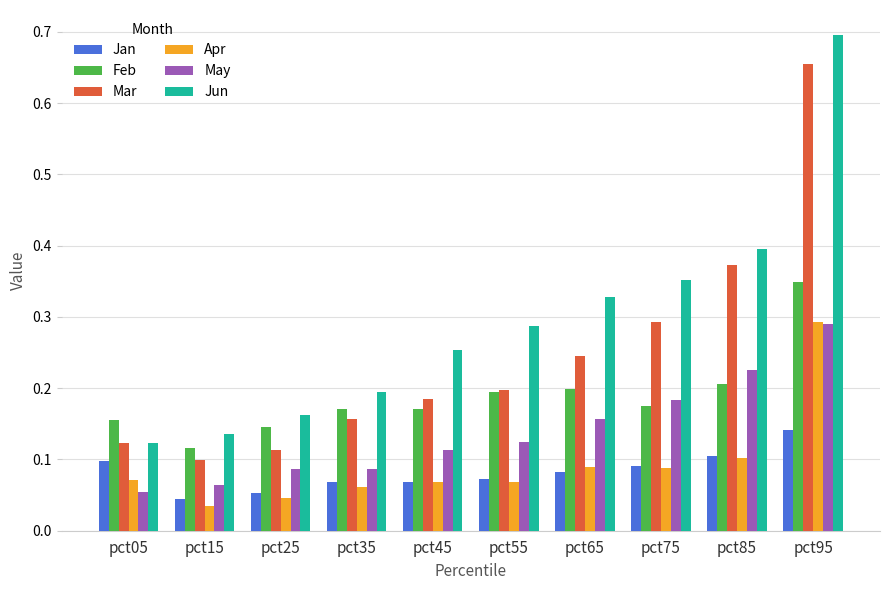

Is it true that Jan equals 0.1 at pct05?

True